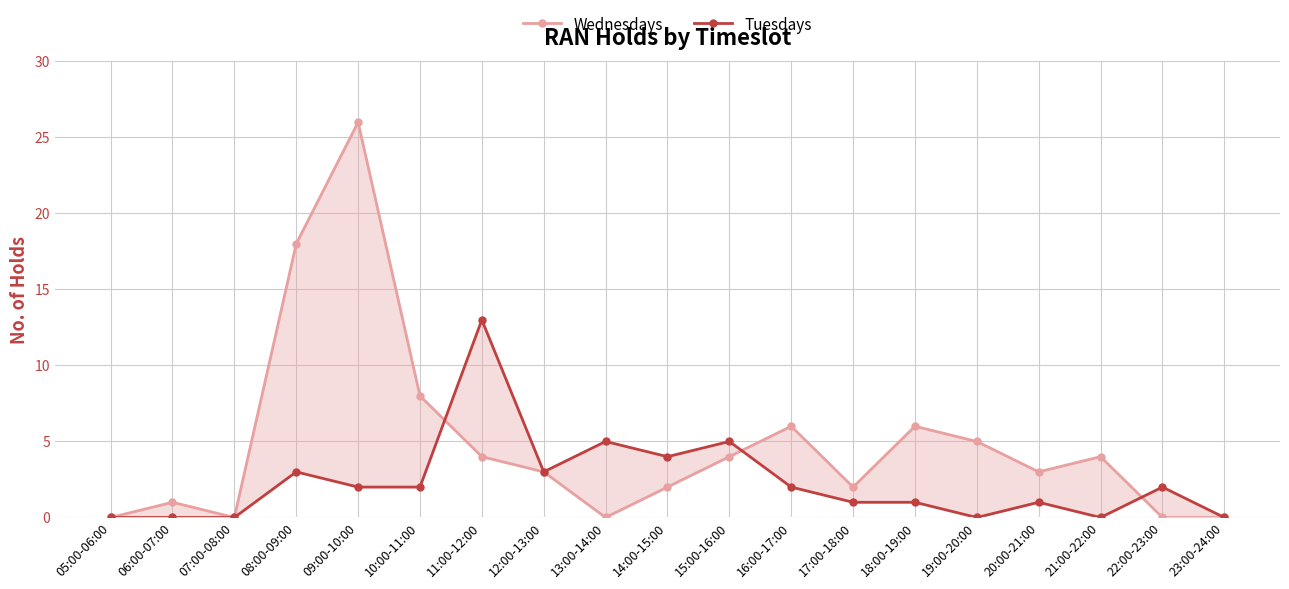

Which series ends up on top after the final intersection of Tuesdays and Wednesdays?

Tuesdays